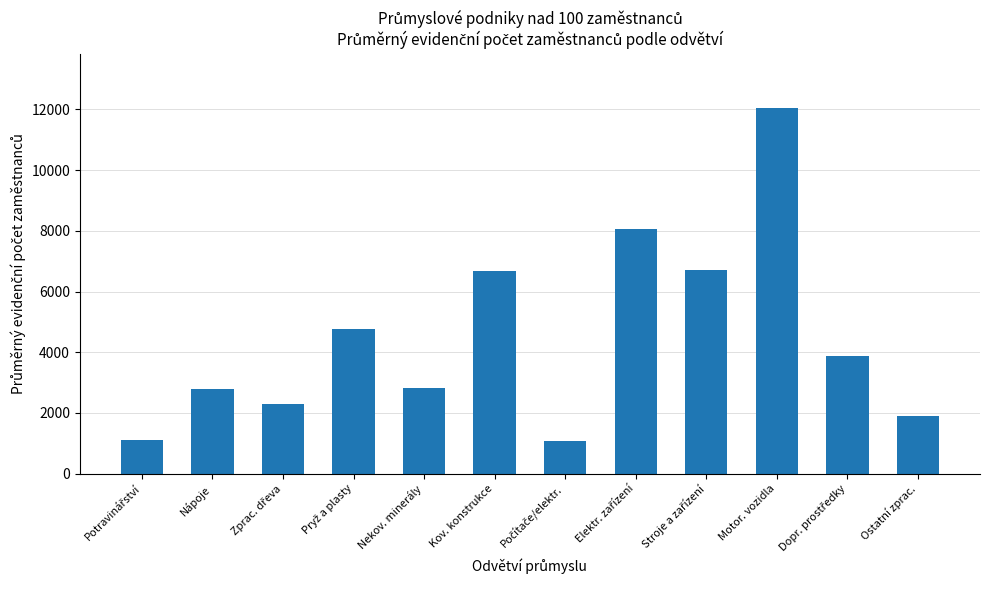

What is the approximate value at Kov. konstrukce?

6662